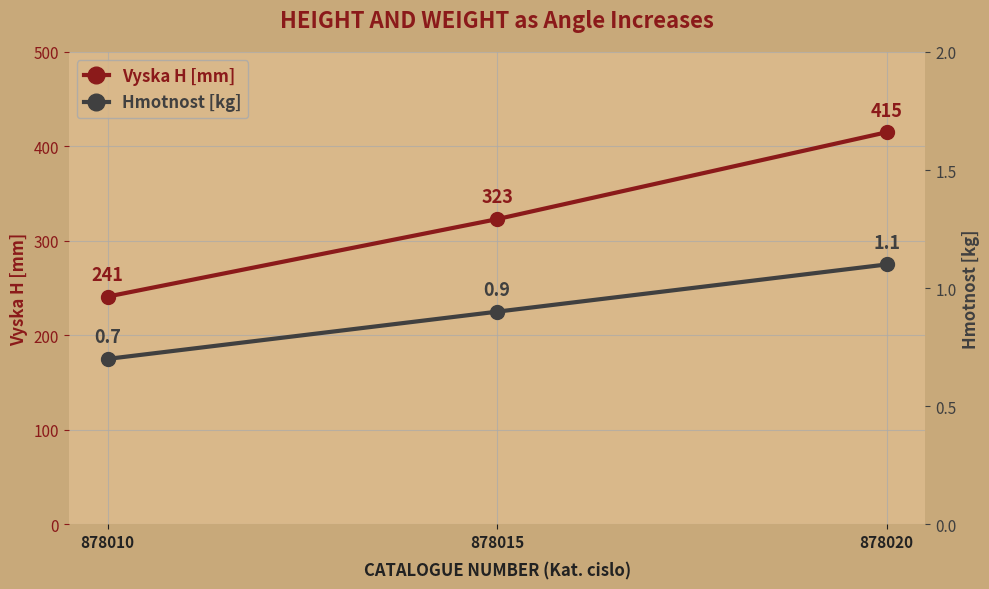

What value does the Hmotnost [kg] series have at 878015?

0.9